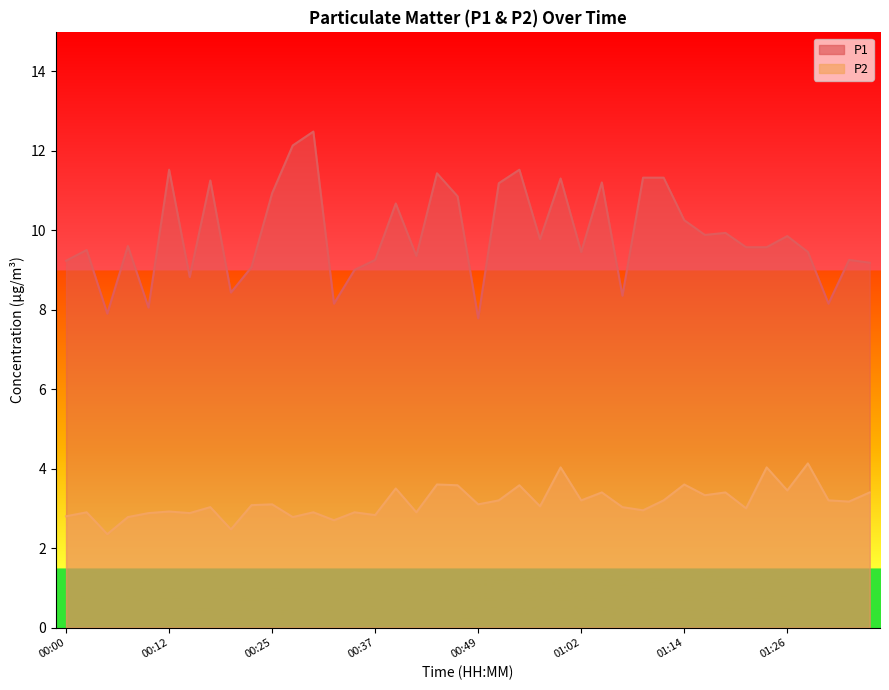

Reading left to right, extract all data points from this chart.

P1: 00:00=9.2	00:02=9.5	00:05=7.9	00:07=9.6	00:10=8.1	00:12=11.5	00:15=8.8	00:17=11.2	00:20=8.4	00:22=9.1	00:25=10.9	00:27=12.1	00:30=12.5	00:32=8.2	00:35=9.0	00:37=9.2	00:39=10.7	00:42=9.3	00:44=11.4	00:47=10.8	00:49=7.8	00:52=11.2	00:54=11.5	00:57=9.8	00:59=11.3	01:02=9.4	01:04=11.2	01:07=8.3	01:09=11.3	01:12=11.3	01:14=10.2	01:17=9.9	01:19=9.9	01:21=9.6	01:24=9.6	01:26=9.8	01:29=9.4	01:31=8.2	01:34=9.2	01:36=9.2
P2: 00:00=2.8	00:02=2.9	00:05=2.4	00:07=2.8	00:10=2.9	00:12=2.9	00:15=2.9	00:17=3.0	00:20=2.5	00:22=3.1	00:25=3.1	00:27=2.8	00:30=2.9	00:32=2.7	00:35=2.9	00:37=2.8	00:39=3.5	00:42=2.9	00:44=3.6	00:47=3.6	00:49=3.1	00:52=3.2	00:54=3.6	00:57=3.0	00:59=4.0	01:02=3.2	01:04=3.4	01:07=3.0	01:09=3.0	01:12=3.2	01:14=3.6	01:17=3.3	01:19=3.4	01:21=3.0	01:24=4.0	01:26=3.5	01:29=4.1	01:31=3.2	01:34=3.2	01:36=3.4